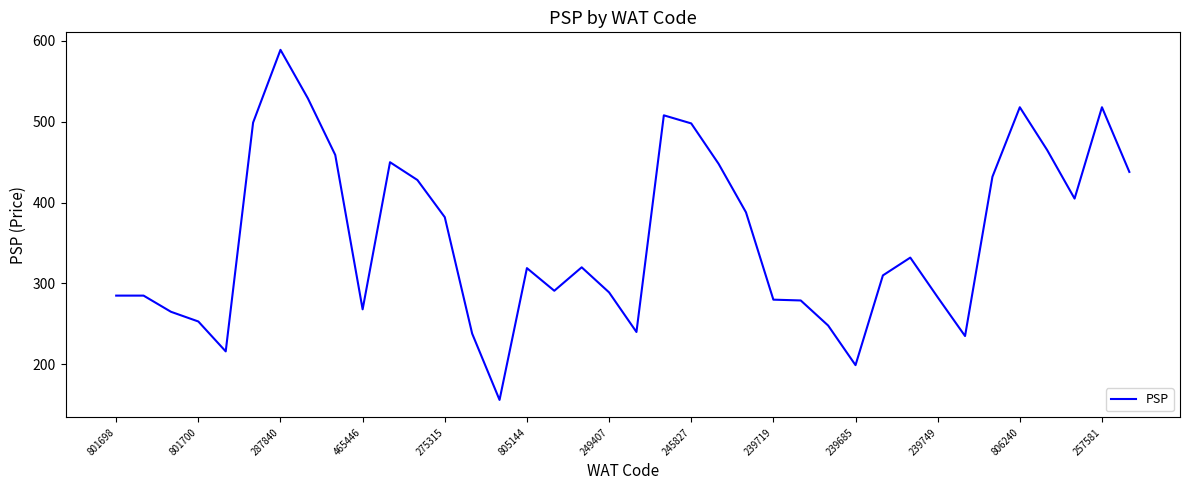

What is the maximum value shown in the chart?

589